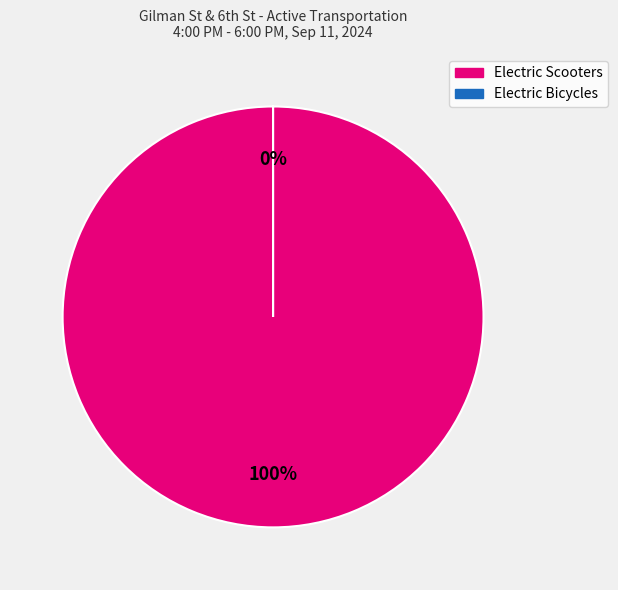

To the nearest percent, what is the difference between the largest and smallest slice percentages?

100%